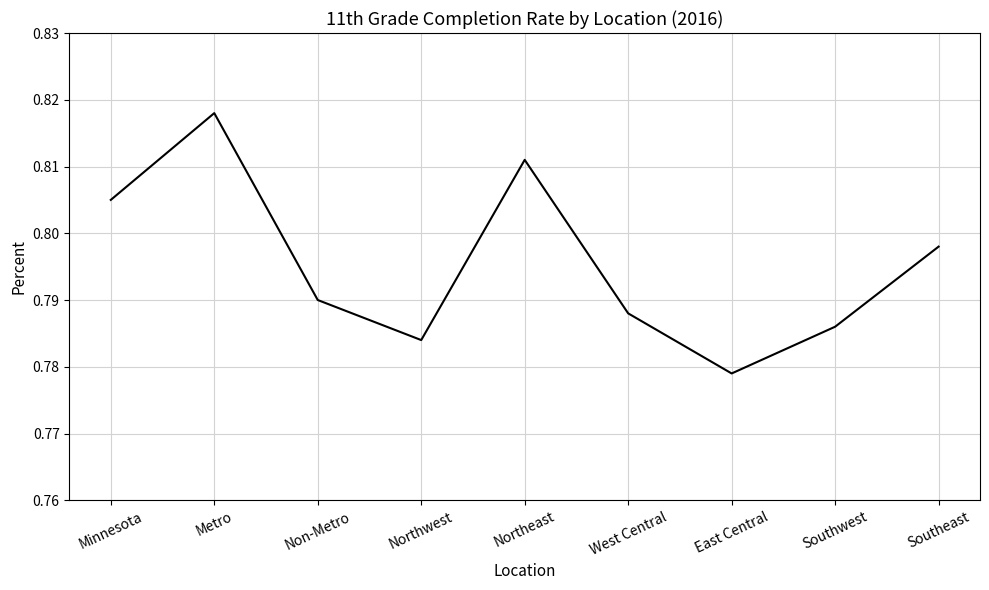

The value at Southwest is 1.2. True or false?

False